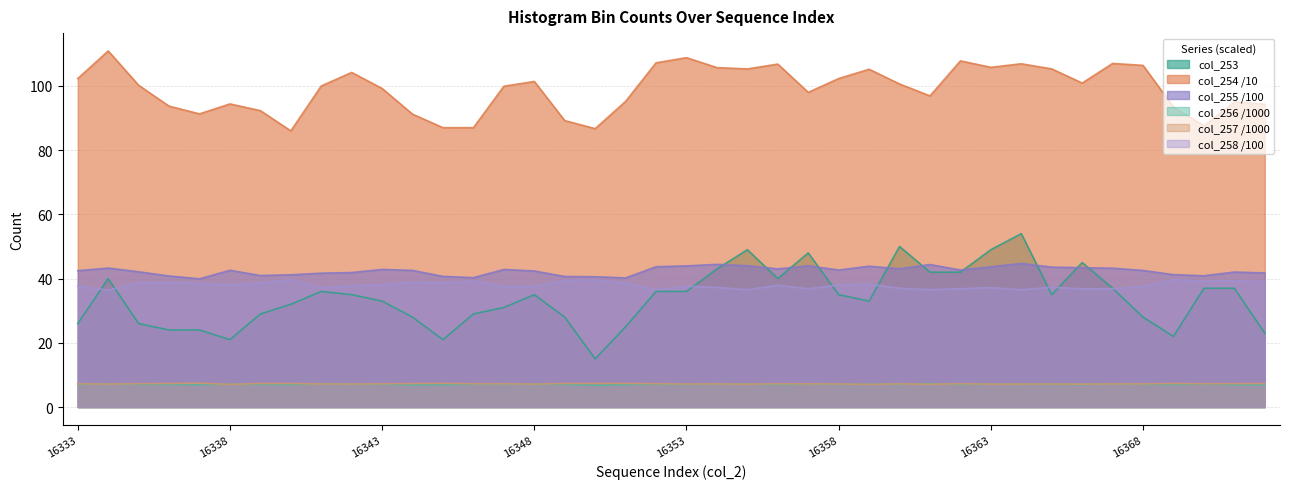

True or false: col_254 and col_256 intersect in this chart.

False